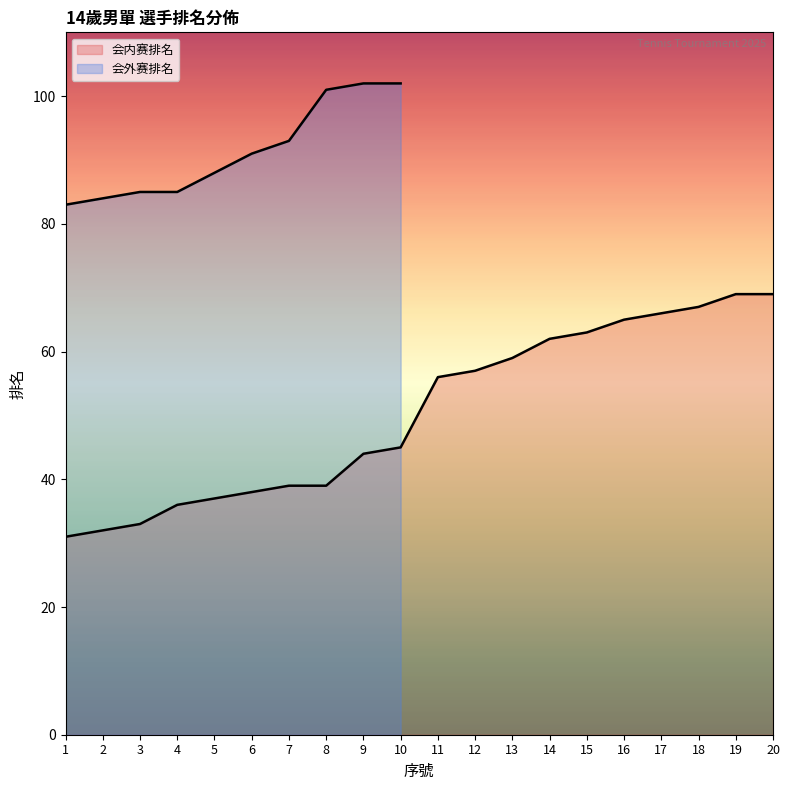

True or false: the data shows 13 at 5.

False